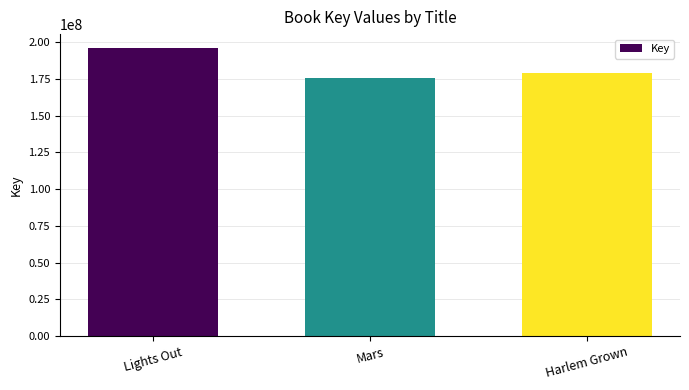

Between Harlem Grown and Mars, which is larger?

Harlem Grown